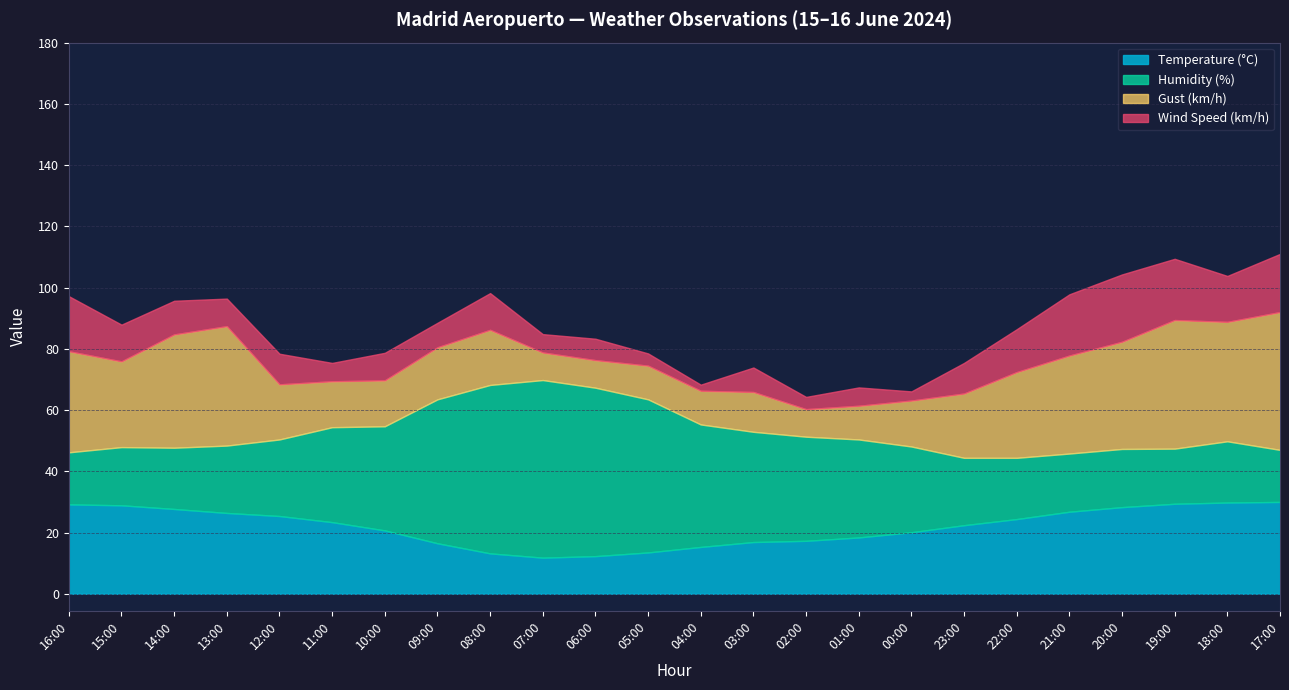

What is the average value of the Gust (km/h) series?

22.9